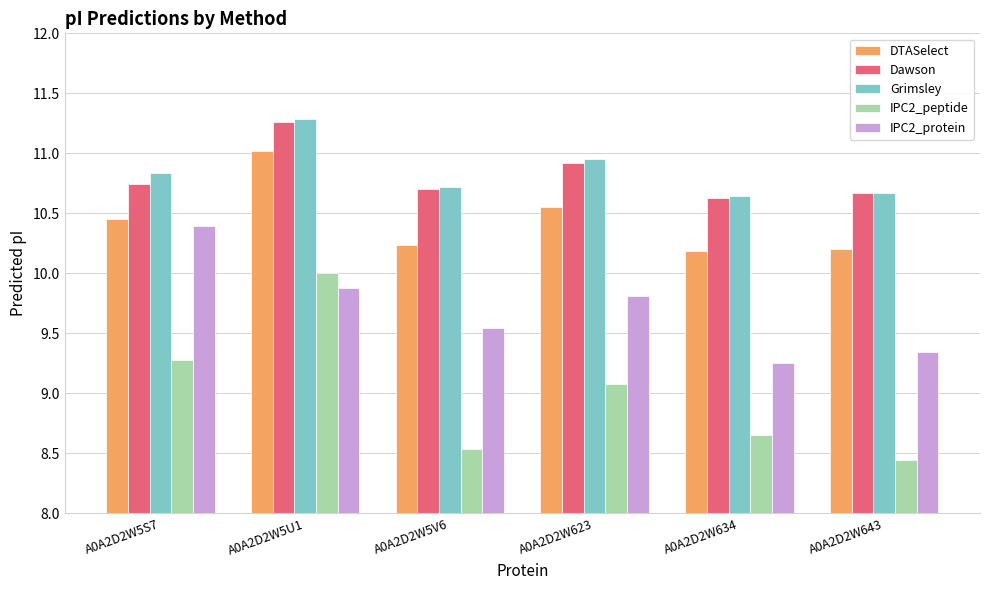

True or false: Dawson has a value of 10.9 at A0A2D2W623.

True